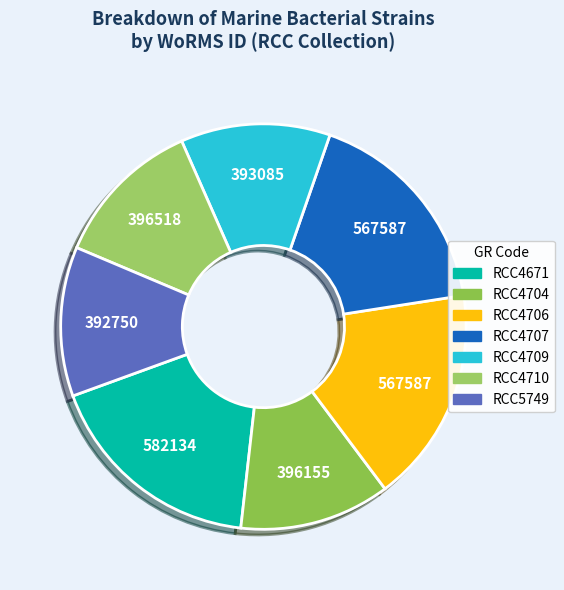

Between RCC4707 and RCC4709, which is larger?

RCC4707